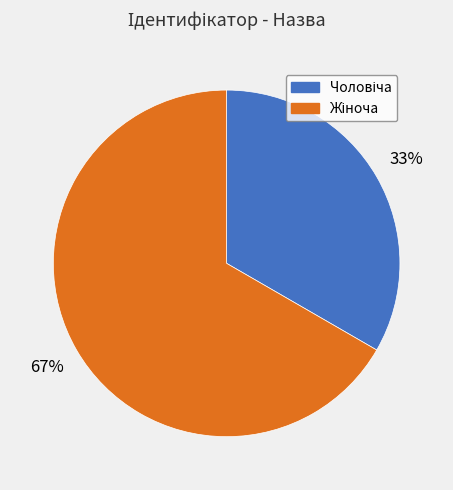

How many slices are in this pie chart?

2